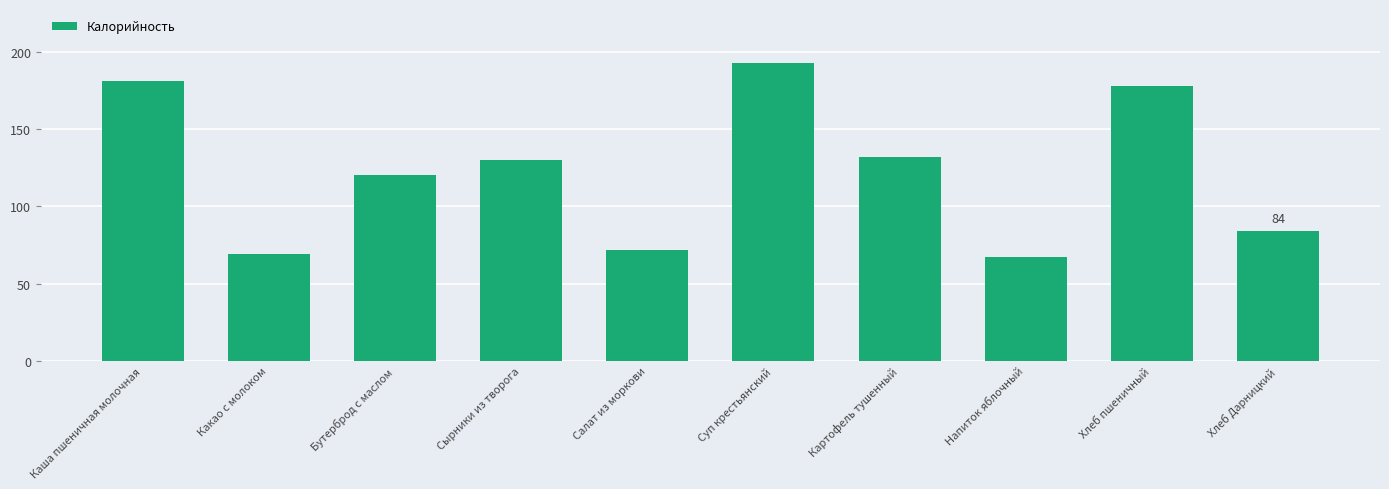

Reading left to right, what are all the values shown in this chart?

181	69	120	130	72	193	132	67	178	84